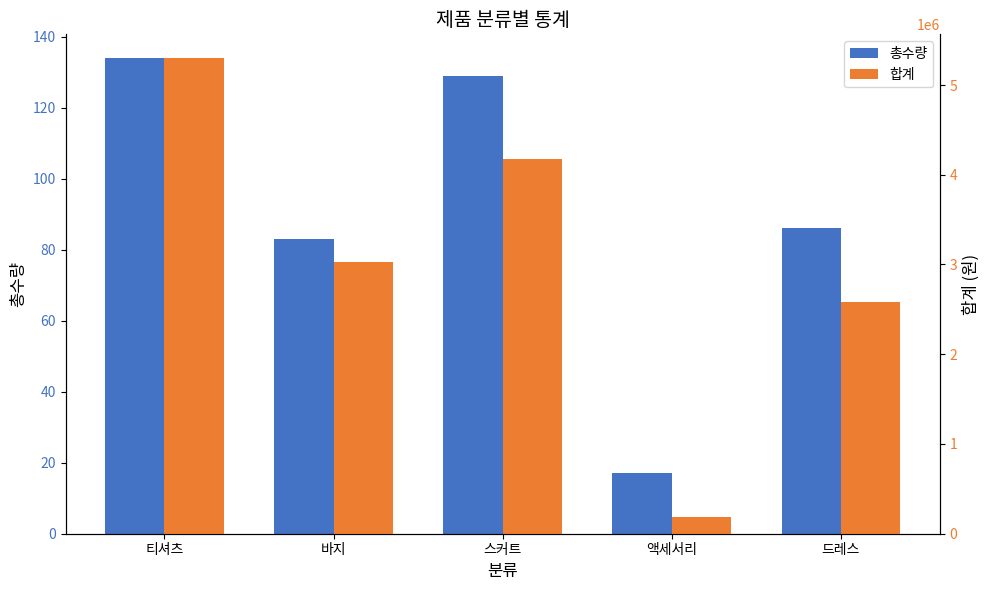

What position from the left is 스커트?

3